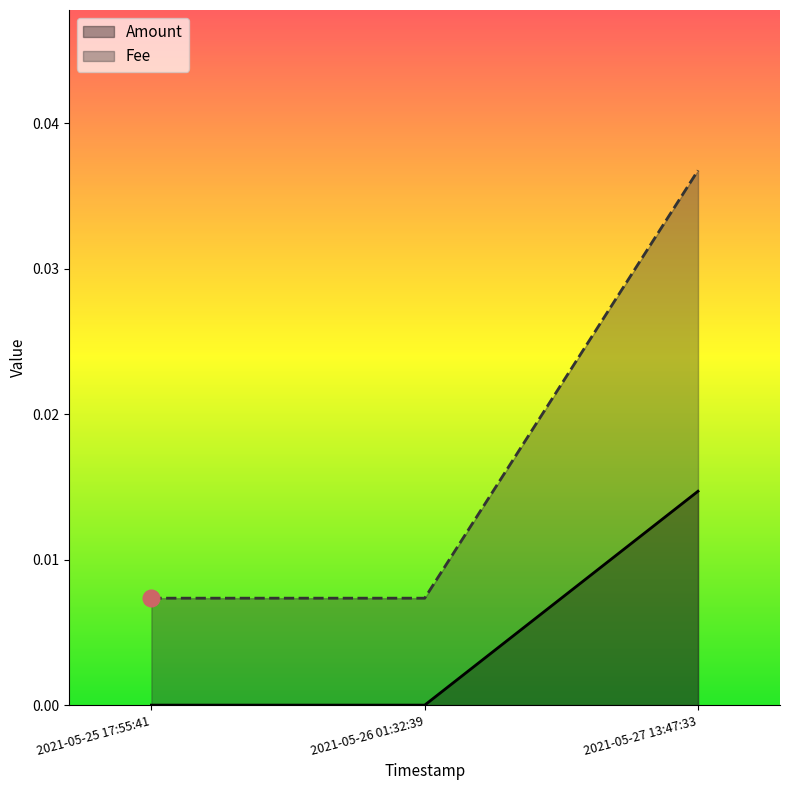

Rank the series by their average value, from highest to lowest.

Fee, Amount